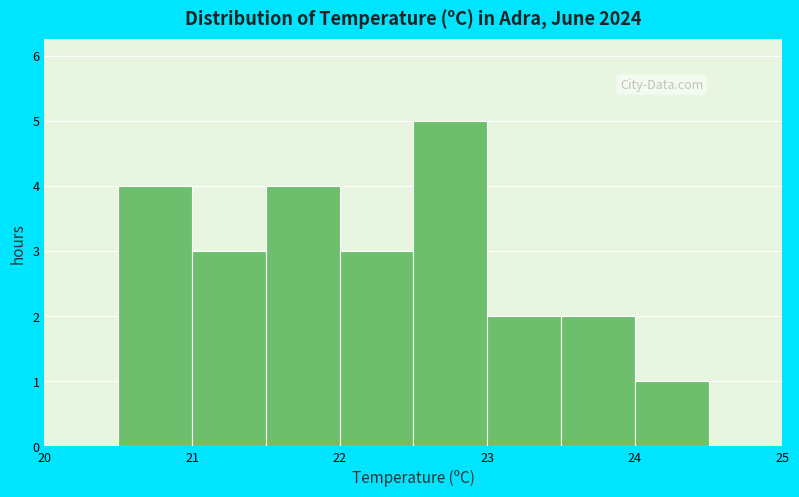

Reading left to right, transcribe this chart: for each bar, give the range it covers on the x-axis and its height. The values are not printed on the chart, so give them approximately, as read against the axis.

20.5 to 21.0: 4
21.0 to 21.5: 3
21.5 to 22.0: 4
22.0 to 22.5: 3
22.5 to 23.0: 5
23.0 to 23.5: 2
23.5 to 24.0: 2
24.0 to 24.5: 1